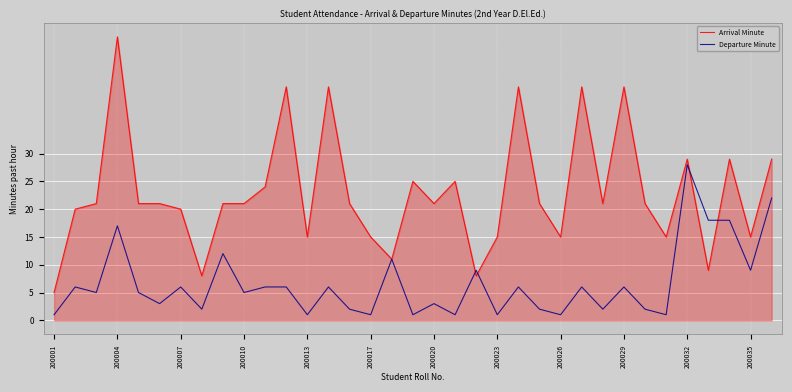

Which series has the largest range (max minus min)?

Arrival Minute